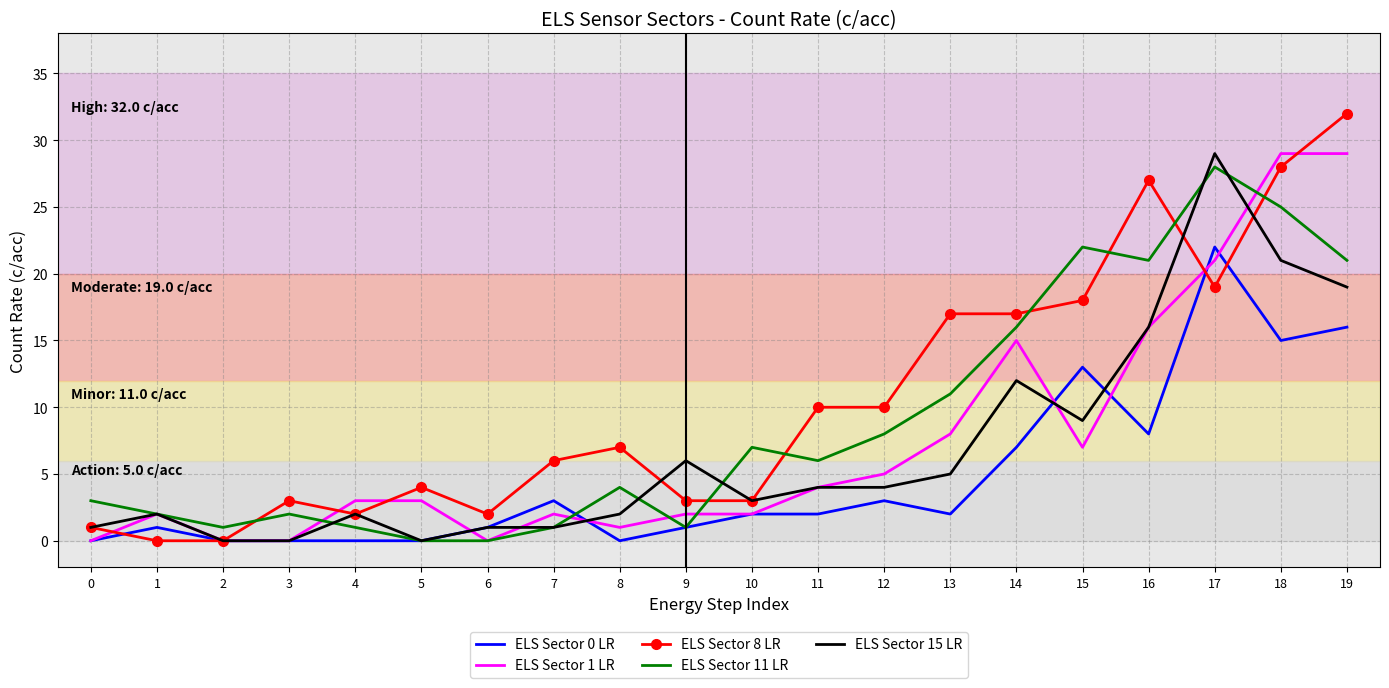

Between 0 and 14, which series saw the biggest shift?

ELS Sector 8 LR